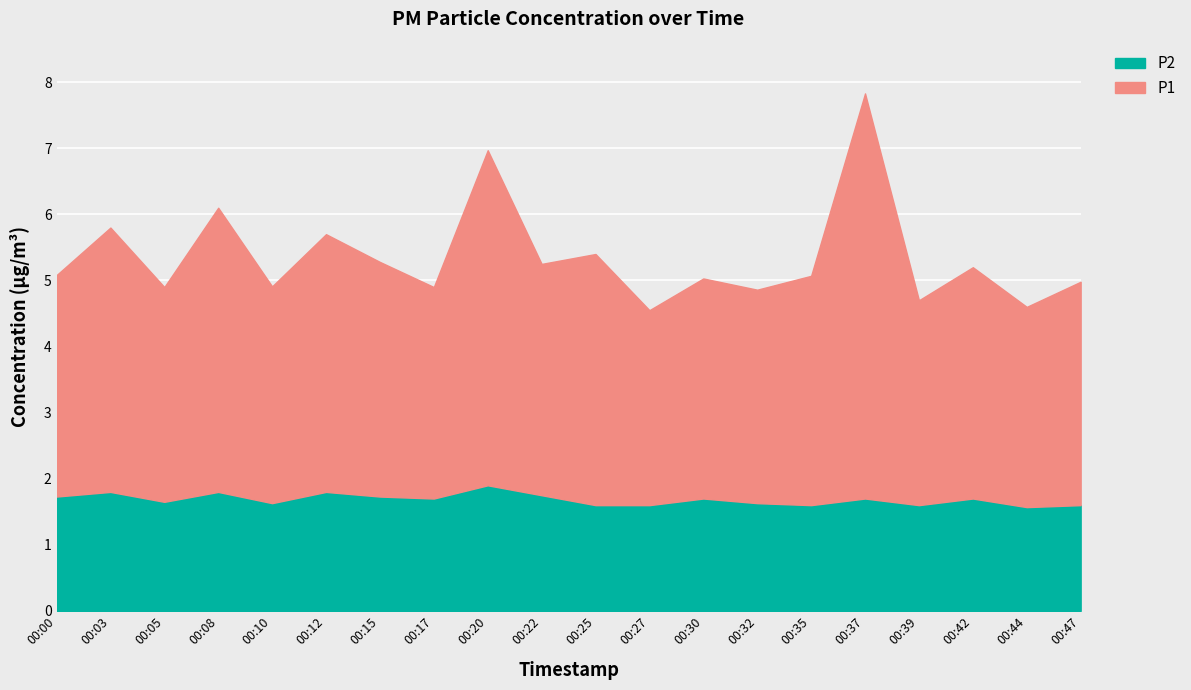

Is the value of P1 at 00:37 greater than the value of P2 at 00:10?

Yes